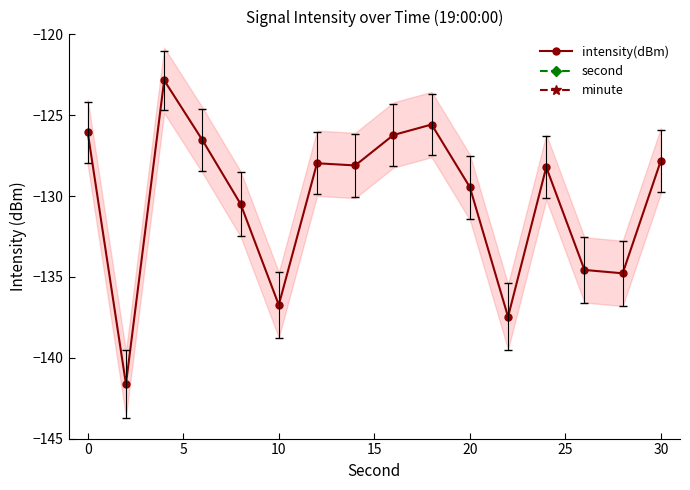

What is the highest value of the intensity(dBm) series?

-122.8